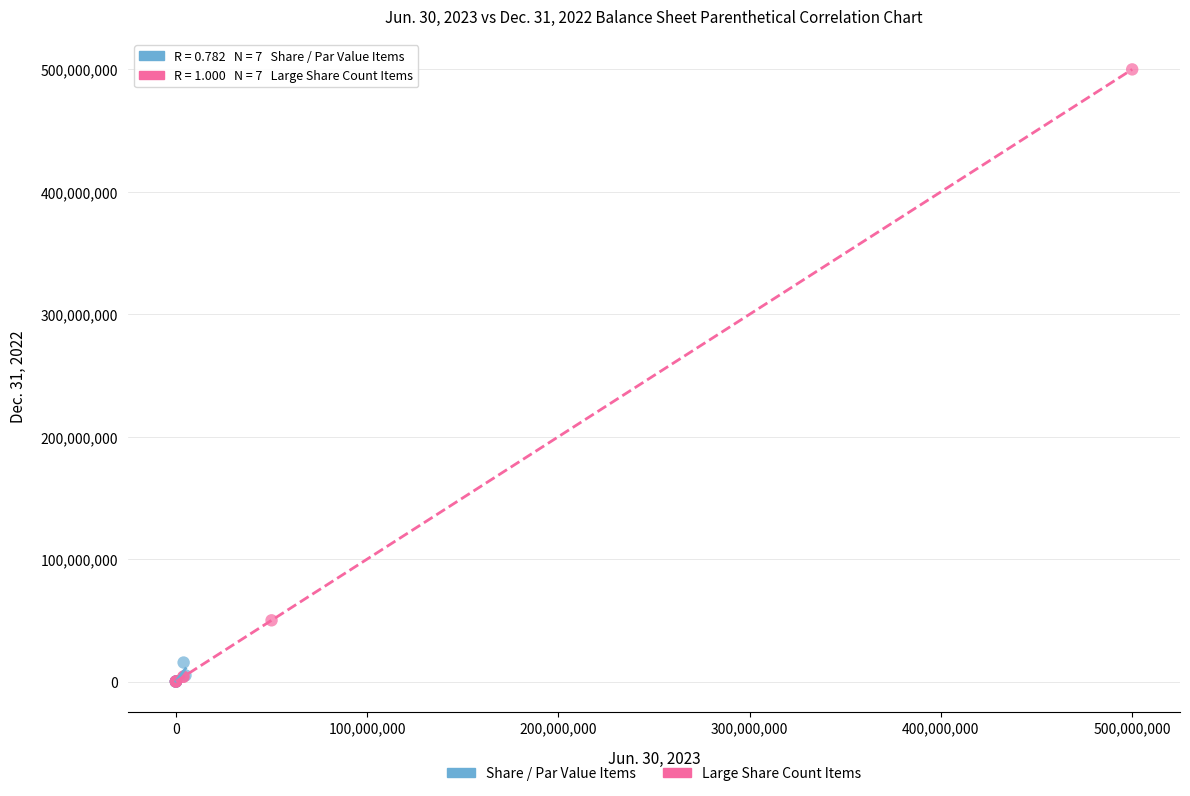

Which series has the widest spread of Y values?

Large Share Count Items